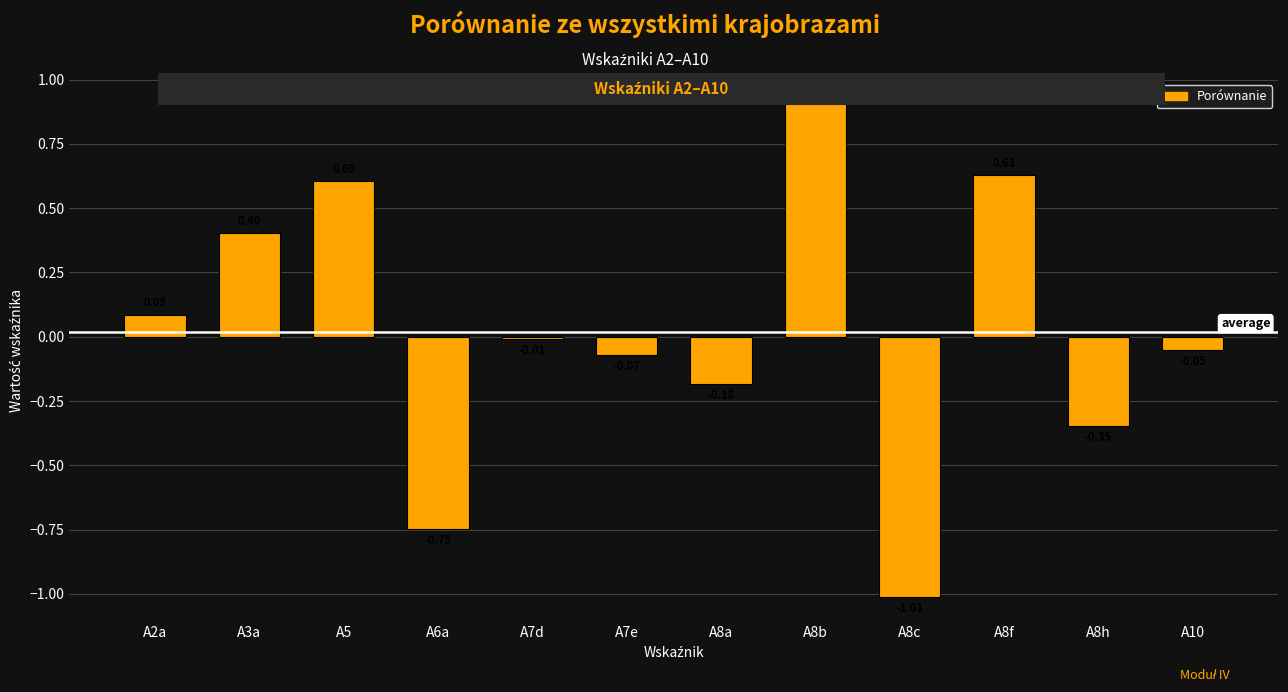

What is the difference between the maximum and minimum values?

1.9